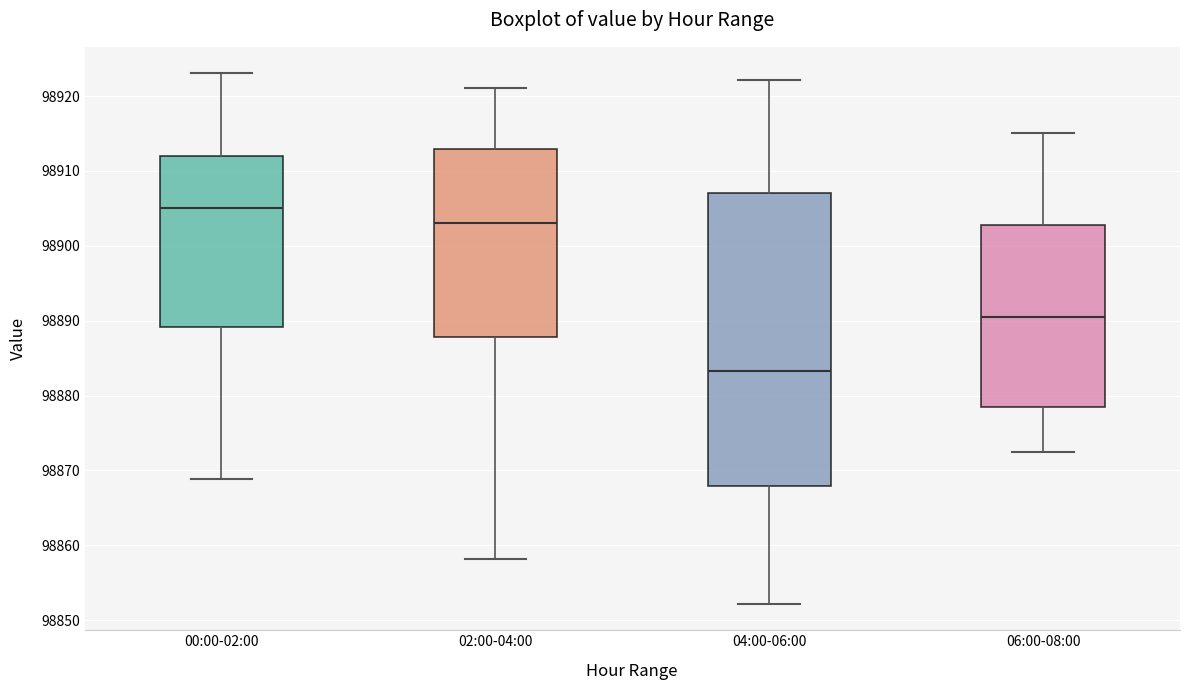

Comparing the boxes themselves (not the whiskers), which one is the tallest?

04:00-06:00